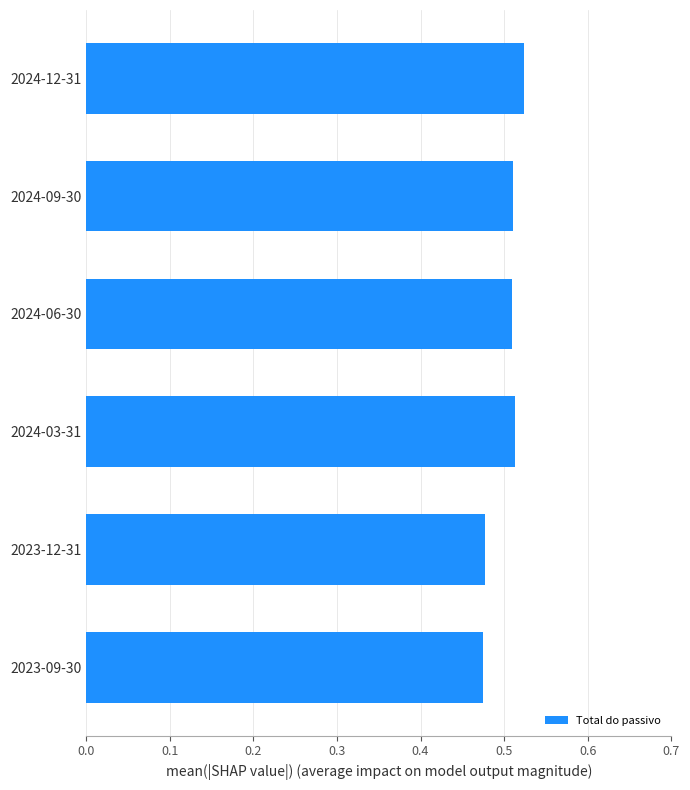

What is the sum of all values?

3.0